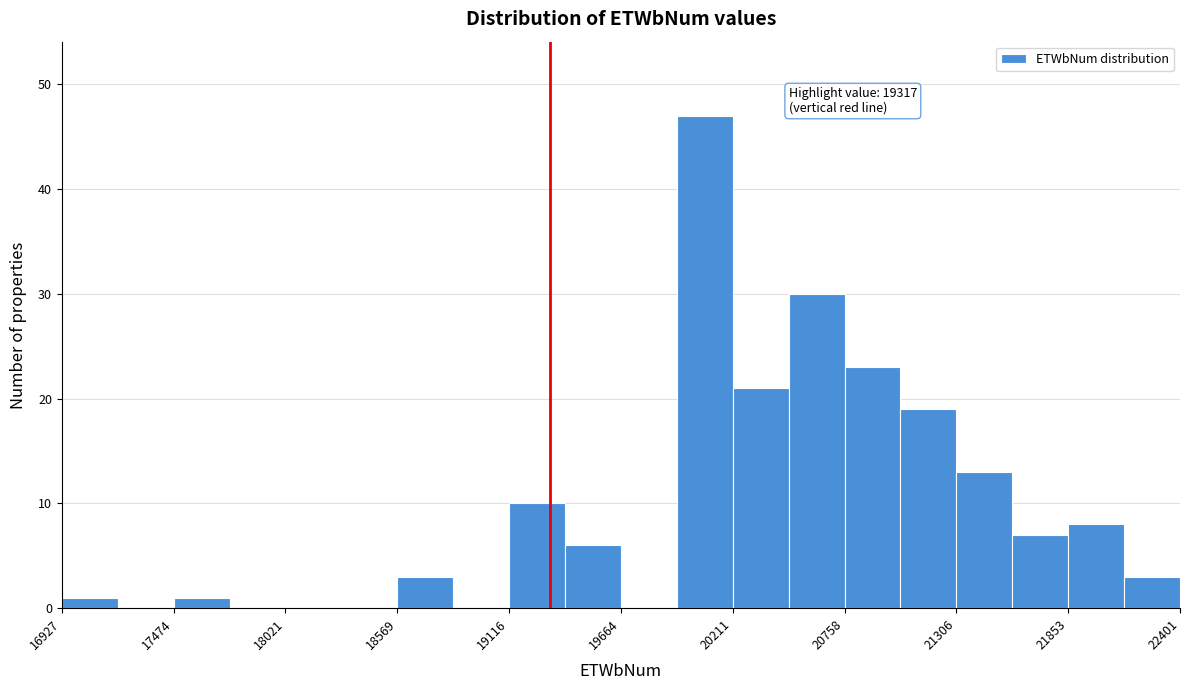

Around what value on the x-axis is the tallest bar? Give the approximate position of its centre, as read against the axis.

20100